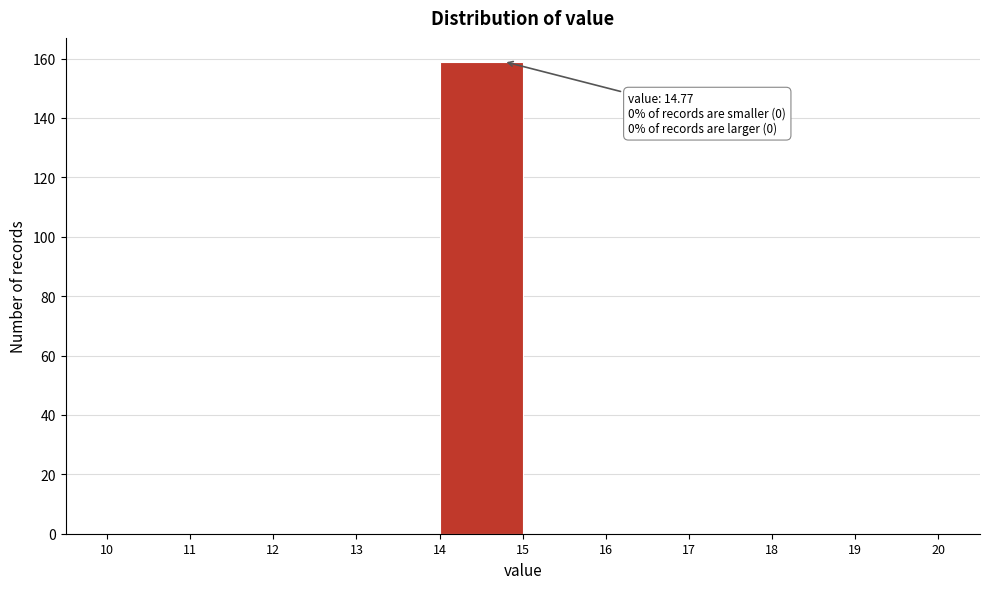

Over which range of the x-axis is the bar tallest?

14 to 15